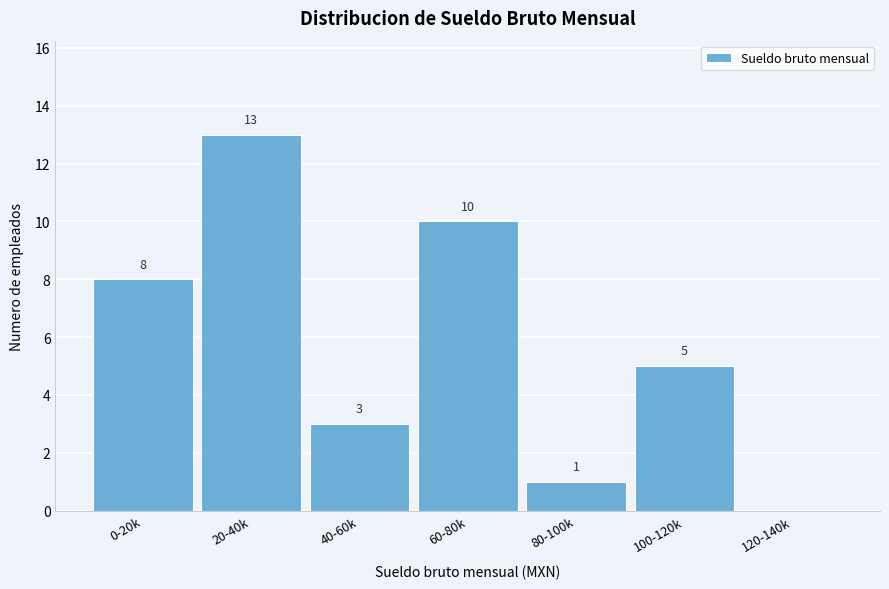

Reading left to right, transcribe all the data shown in this chart.

0-20k=8	20-40k=13	40-60k=3	60-80k=10	80-100k=1	100-120k=5	120-140k=0